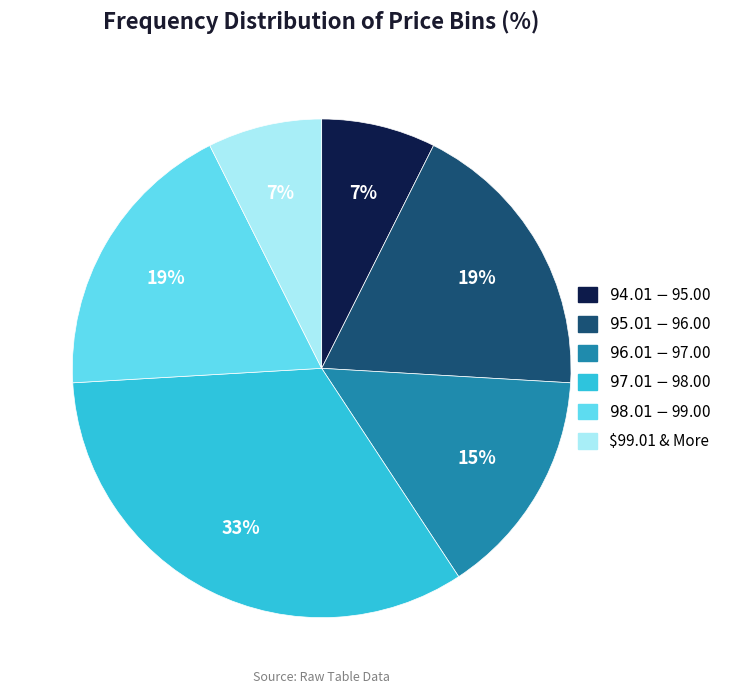

To the nearest percent, what is the difference between the largest and smallest slice percentages?

26%